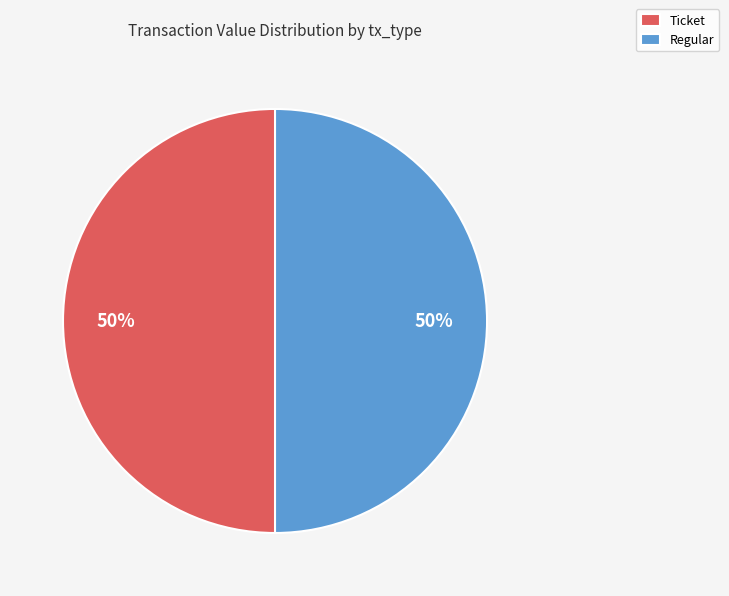

To the nearest percent, what percentage of the pie is Ticket?

50%